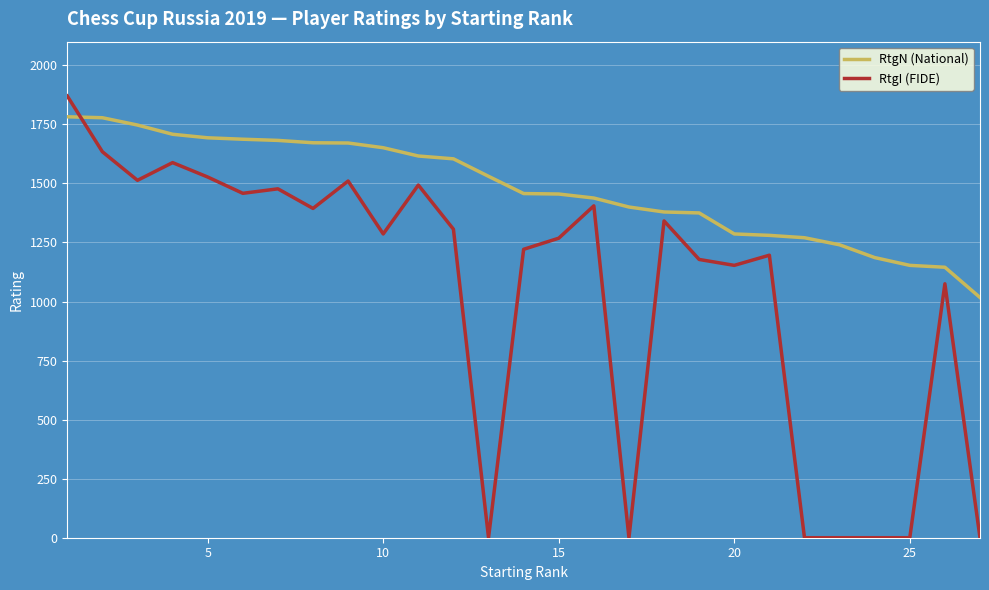

Which series has the widest spread of values?

RtgI (FIDE)